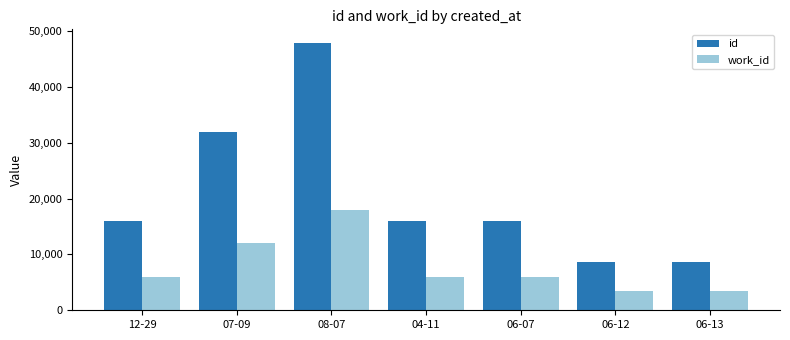

At 12-29, list the series in order from largest to smallest.

id, work_id